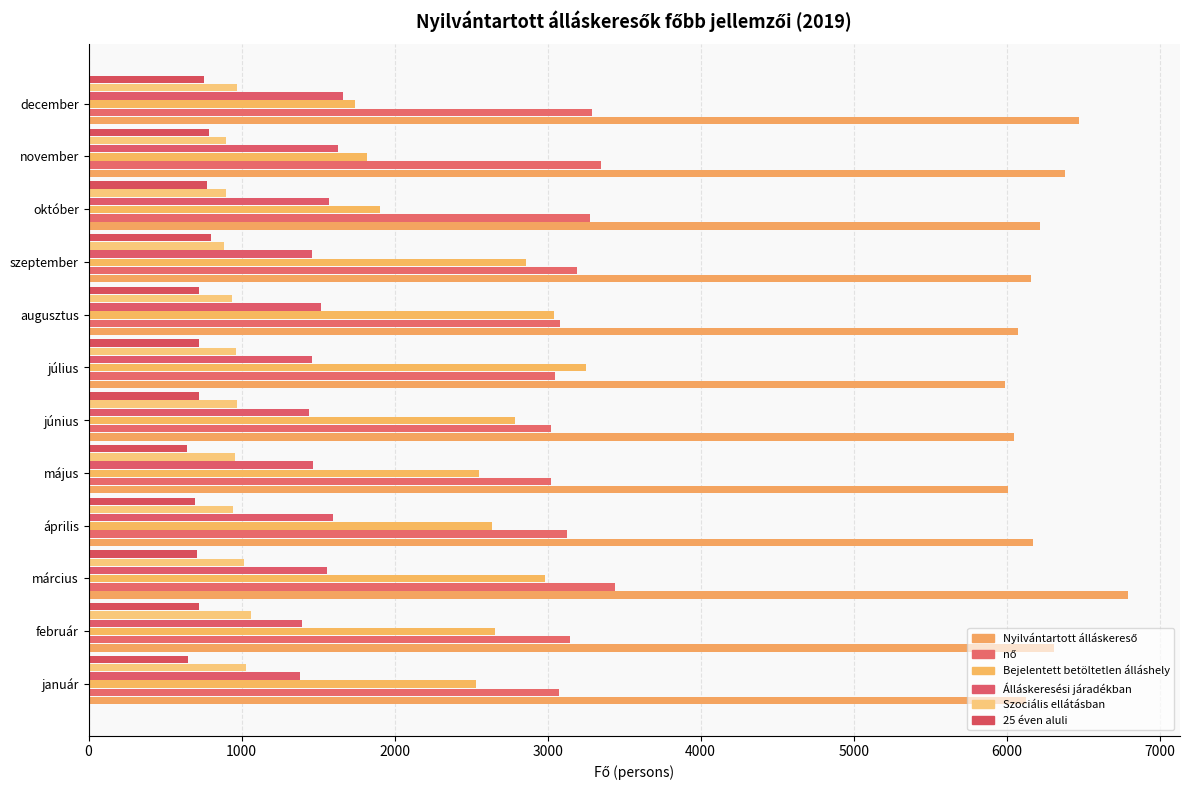

How many values in the Bejelentett betöltetlen álláshely series are below 2659?

6